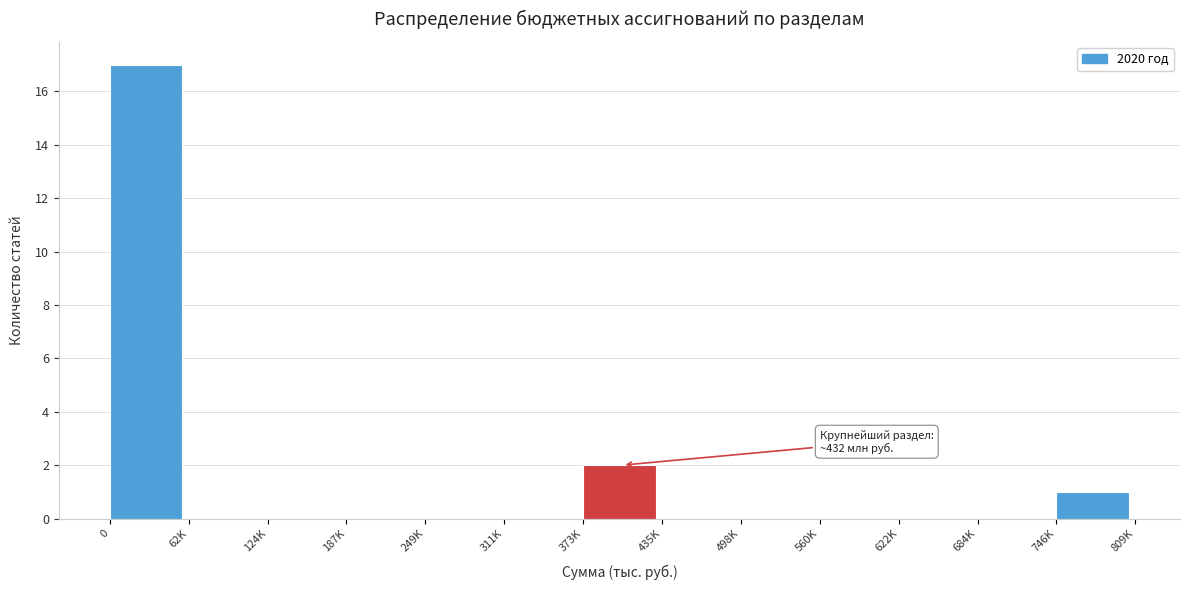

Reading left to right, transcribe all the data shown in this chart.

0=17	62K=0	124K=0	187K=0	249K=0	311K=0	373K=2	435K=0	498K=0	560K=0	622K=0	684K=0	746K=1